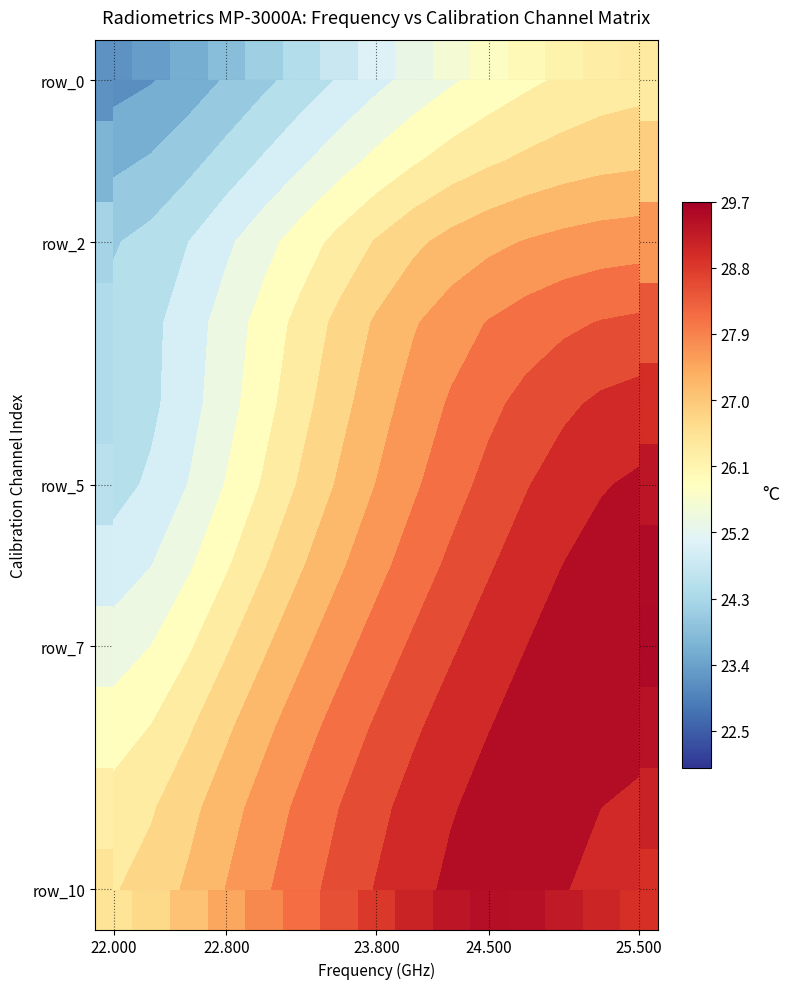

What is the total value across all series at 23.800?

300.8